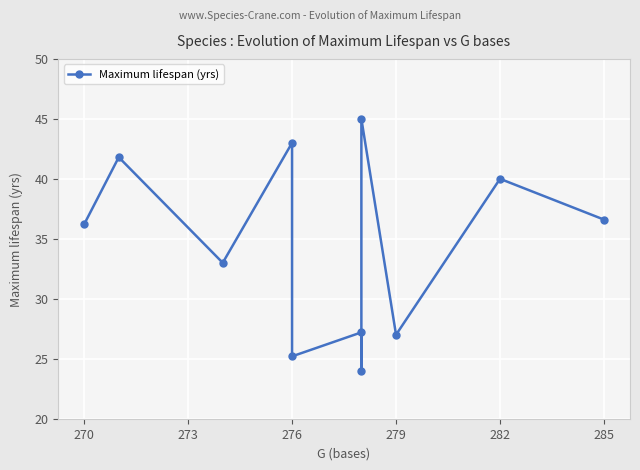

What is the difference between the second highest and second lowest values?

17.8